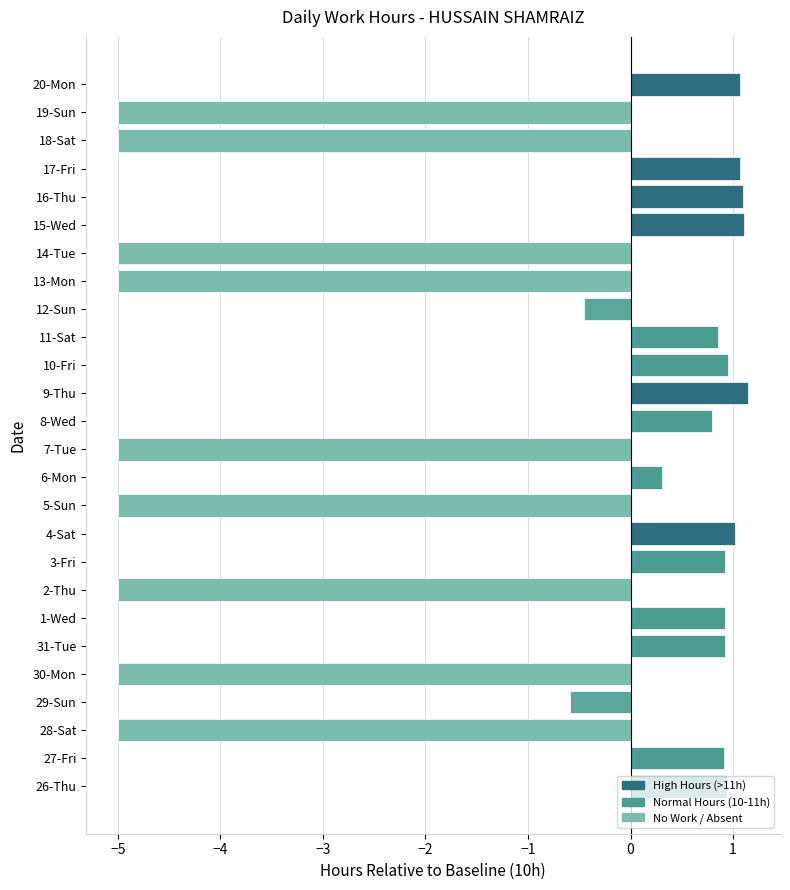

How many values are above zero?

15